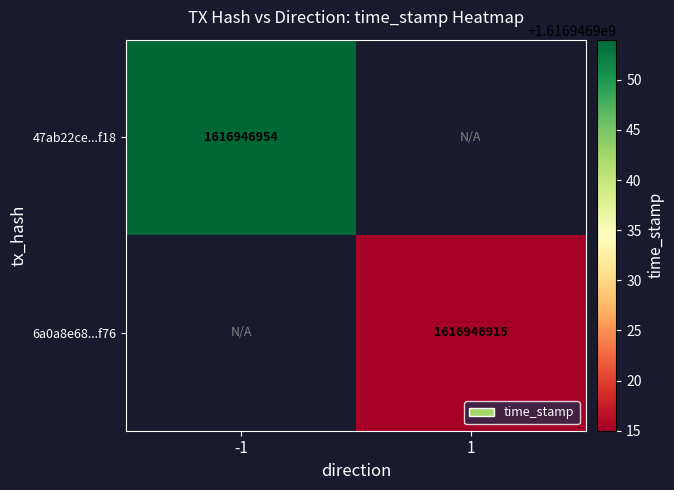

Reading left to right, list all the values displayed in this chart.

47ab22ce5774e66b9868b0349db9fe583816f18: direction=-1	time_stamp=1616946954
6a0a8e68912ae12d2f5c2baed29f915a87df976: direction=1	time_stamp=1616946915